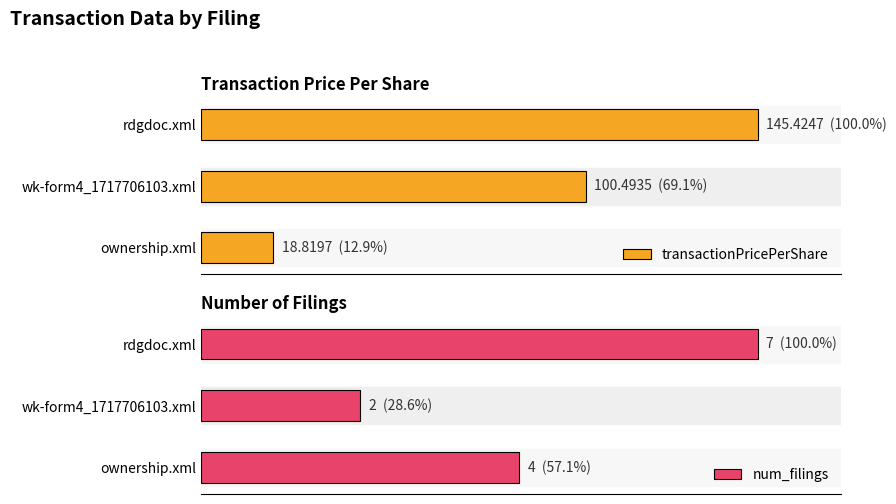

Which has a higher value, rdgdoc.xml or ownership.xml?

rdgdoc.xml